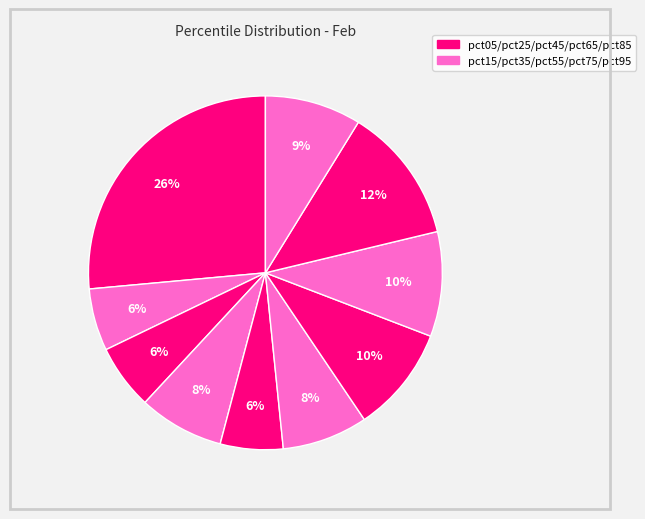

Rank the categories by value from highest to lowest.

pct05, pct85, pct65, pct75, pct95, pct55, pct35, pct25, pct45, pct15